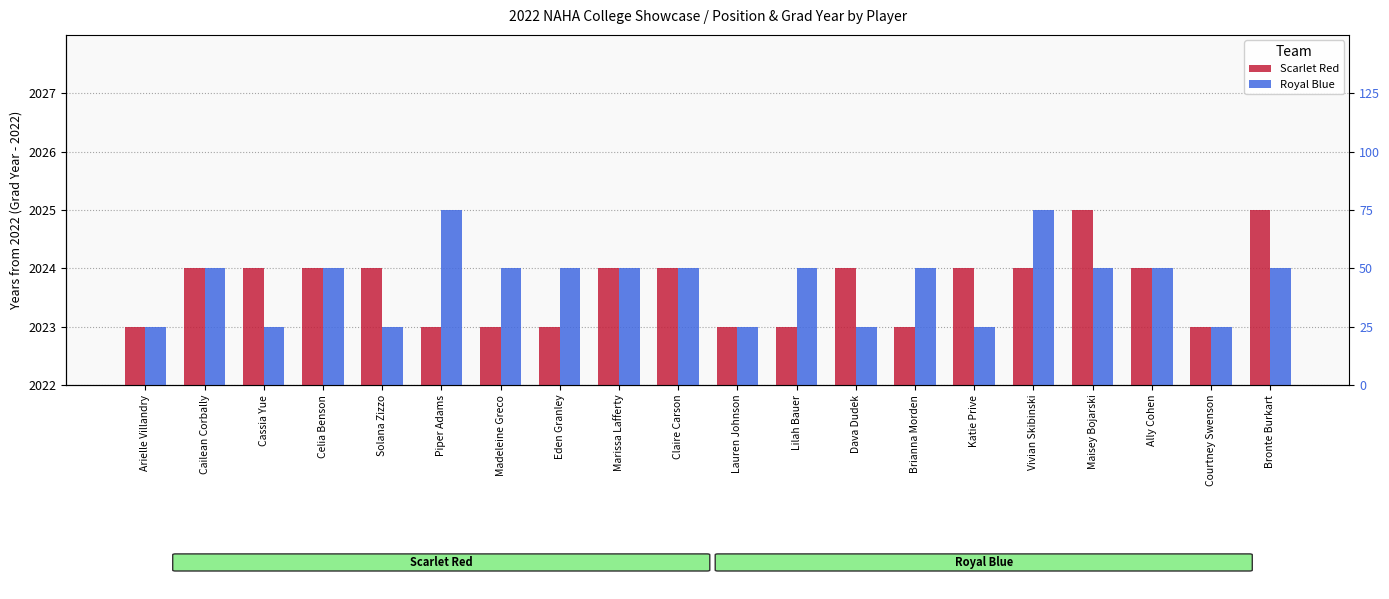

What are all the series names shown in the legend?

Scarlet Red, Royal Blue